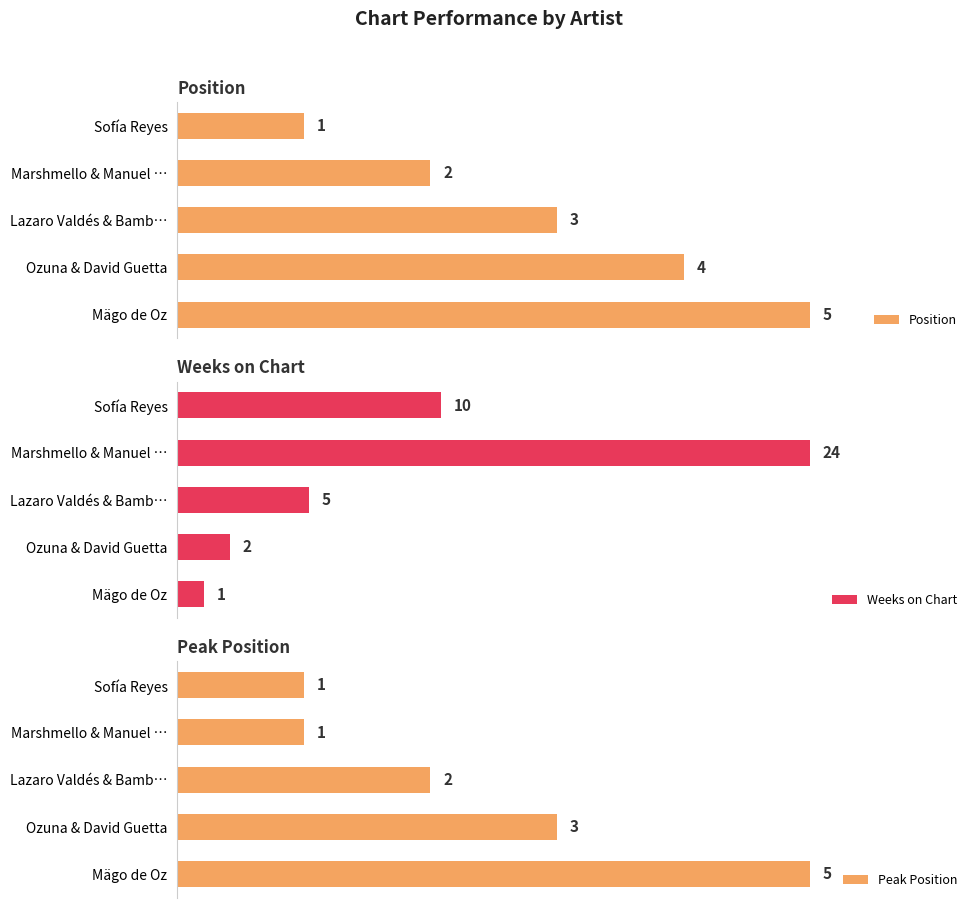

At which label is Position closest to 3?

Lazaro Valdés & Bamb…